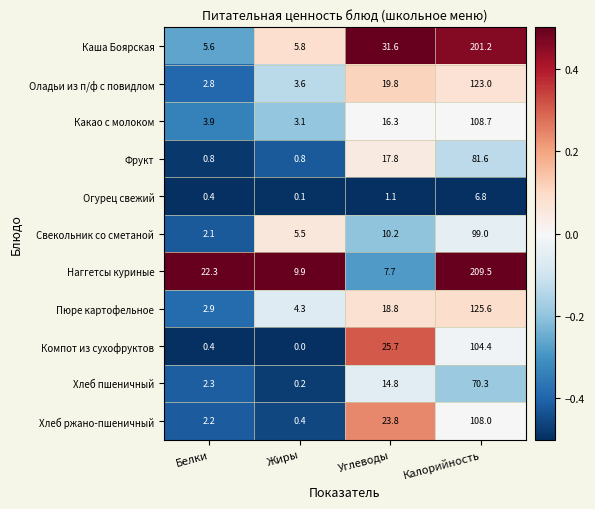

What is the total value across all series at Калорийность?

1238.1